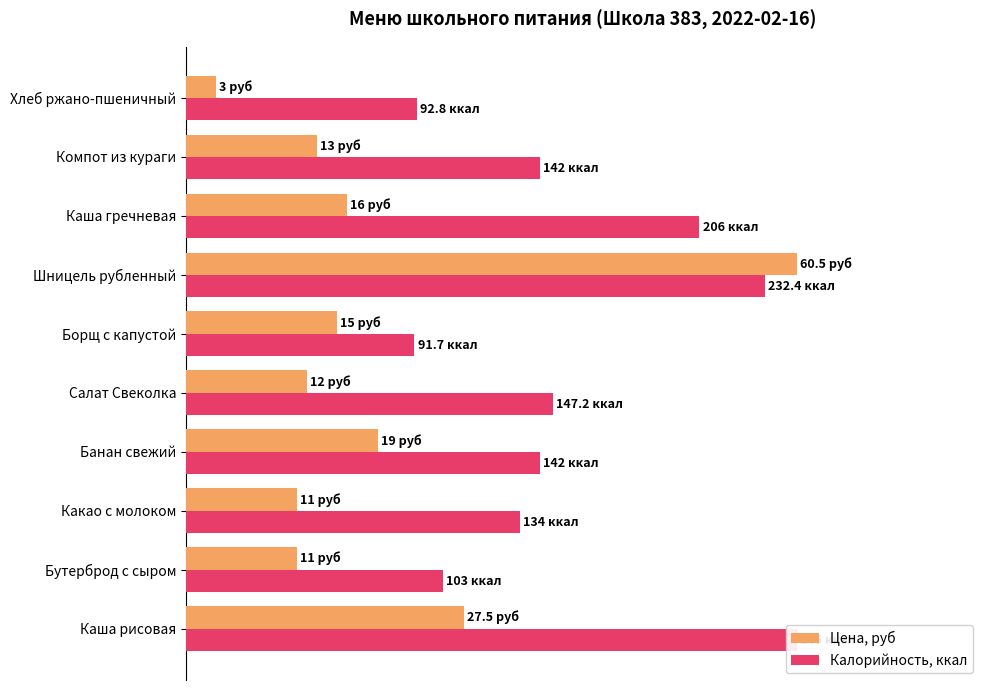

Which series changed the most between Какао с молоком and Каша гречневая?

Калорийность, ккал